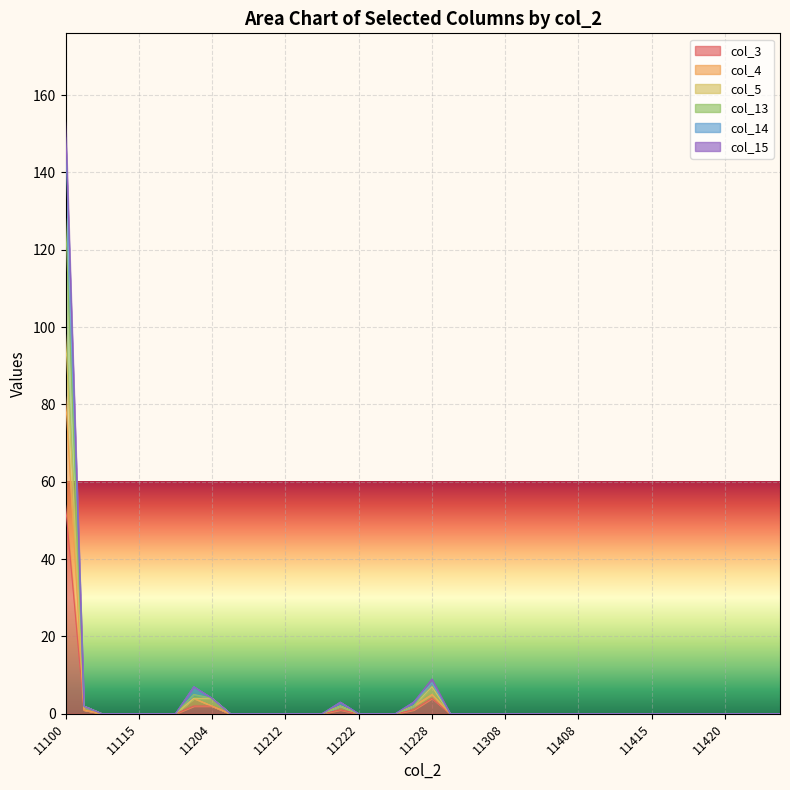

How many data points does each series have?

40